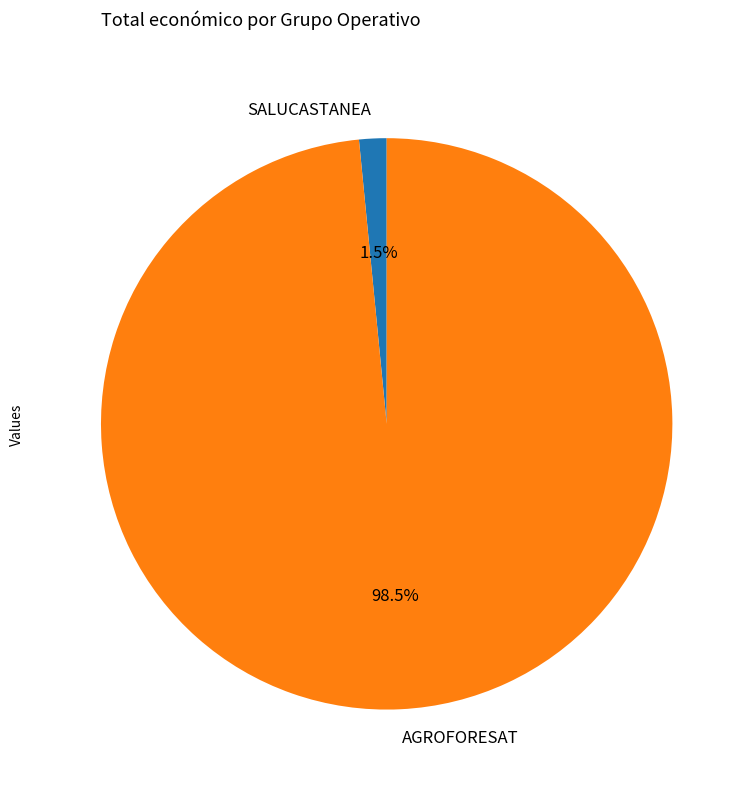

Is it true that AGROFORESAT is 92% of the pie?

False